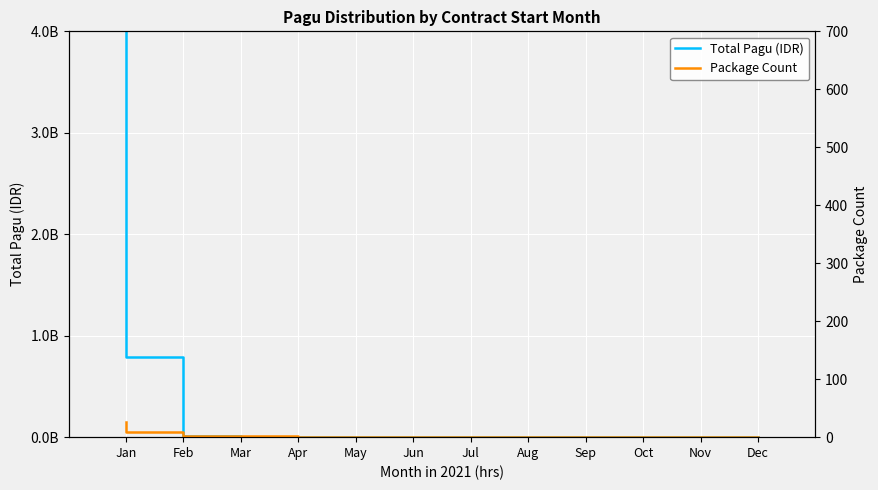

Which series has the largest total across all categories?

Total Pagu (IDR)